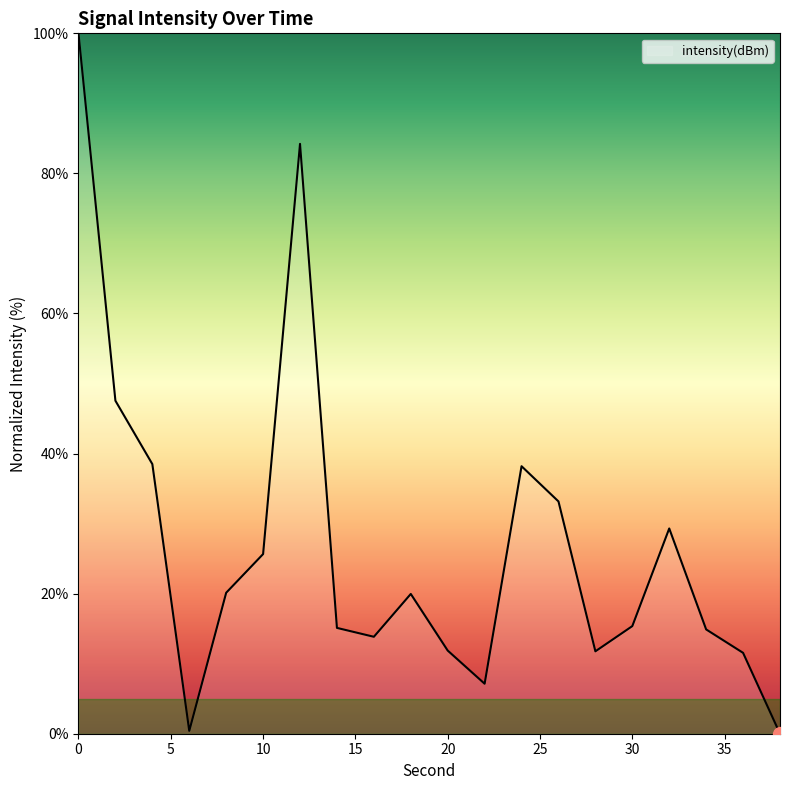

What is the difference between the maximum and minimum values?

100.0